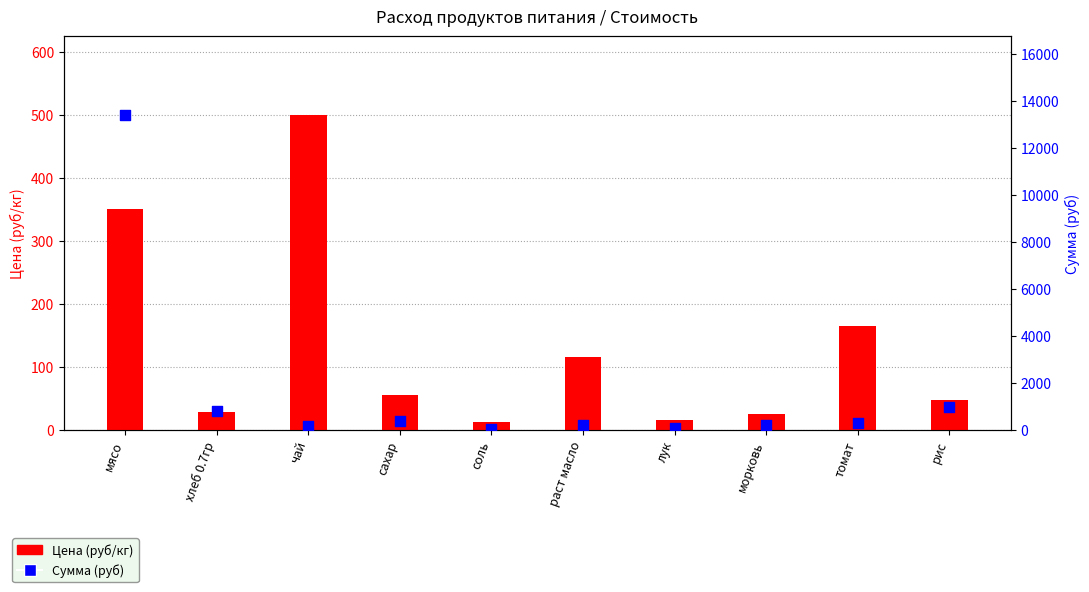

What is the total value across all series at морковь?

242.5